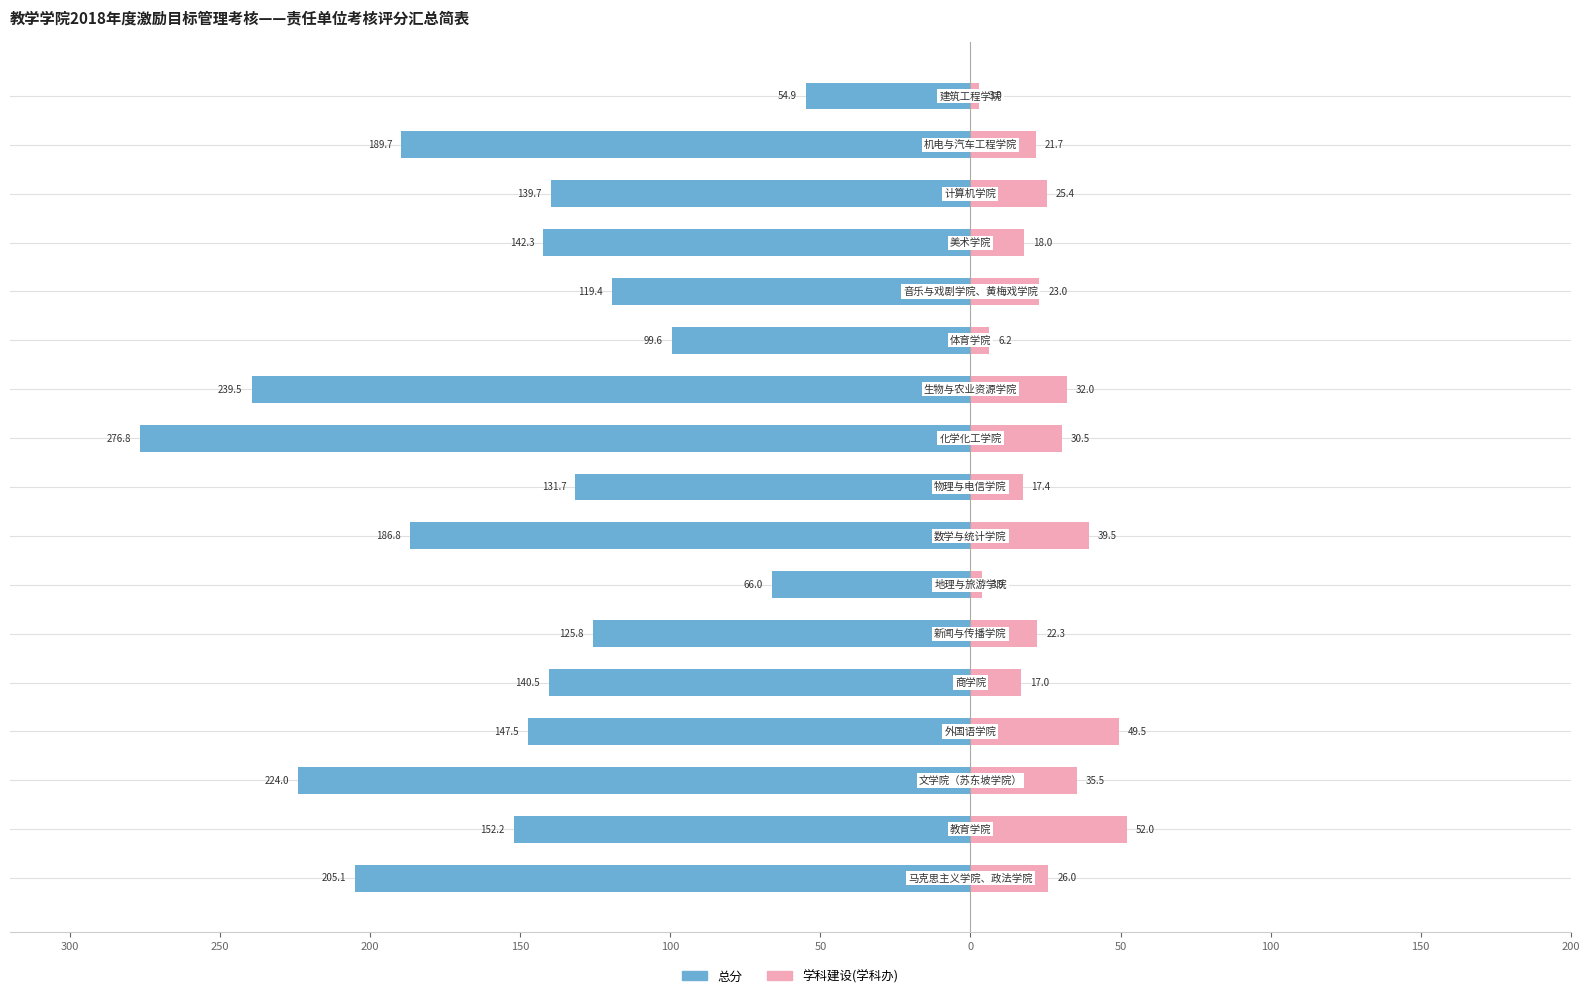

Reading left to right, list all the values displayed in this chart.

总分: -205.1	-152.2	-224.0	-147.5	-140.5	-125.8	-66.0	-186.8	-131.7	-276.8	-239.5	-99.6	-119.4	-142.3	-139.7	-189.7	-54.9
学科建设(学科办): 26.0	52.0	35.5	49.5	17.0	22.3	3.9	39.5	17.4	30.5	32.0	6.2	23.0	18.0	25.4	21.7	3.0